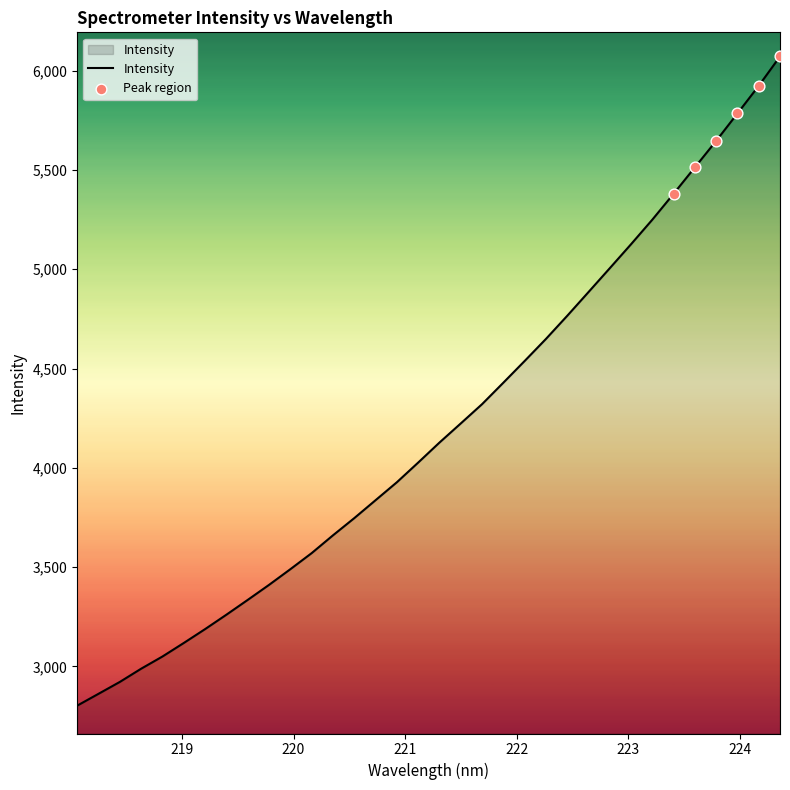

What is the greatest value displayed?

6070.8